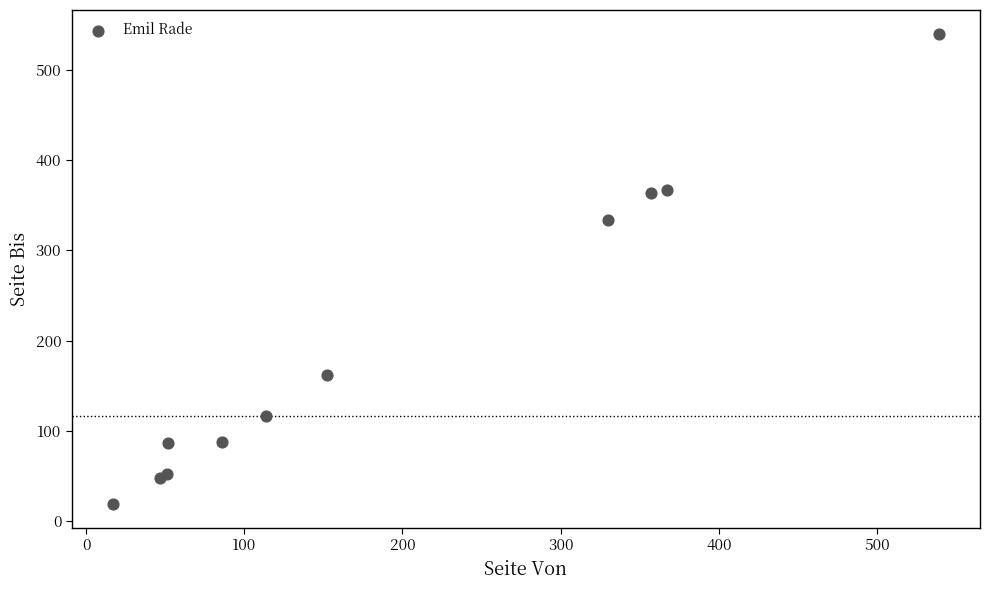

What Y value in the scatter plot is closest to 279?

333